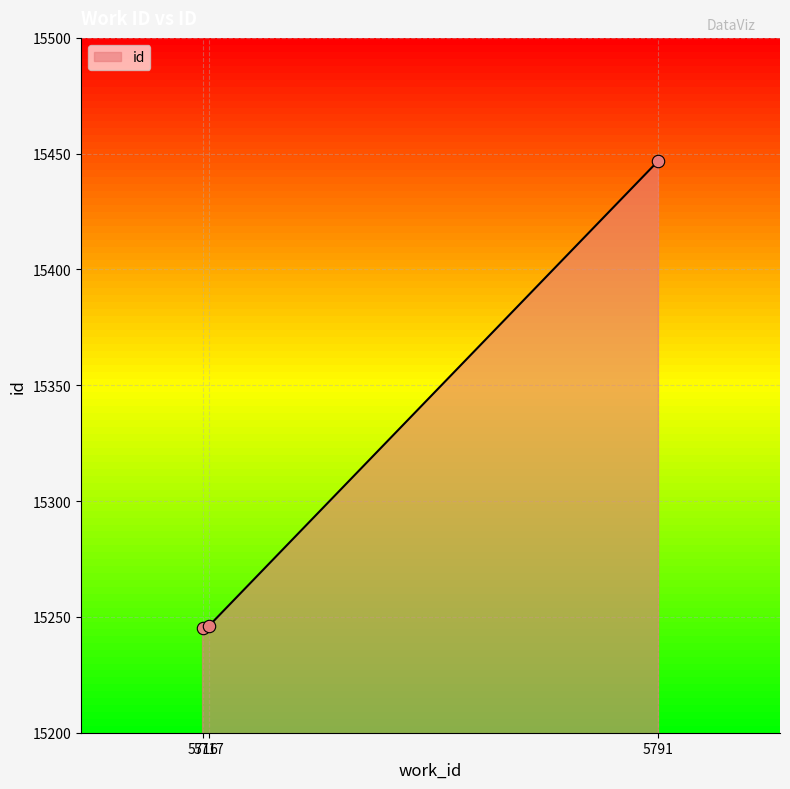

What is the change in value from 5716 to 5791?

+202